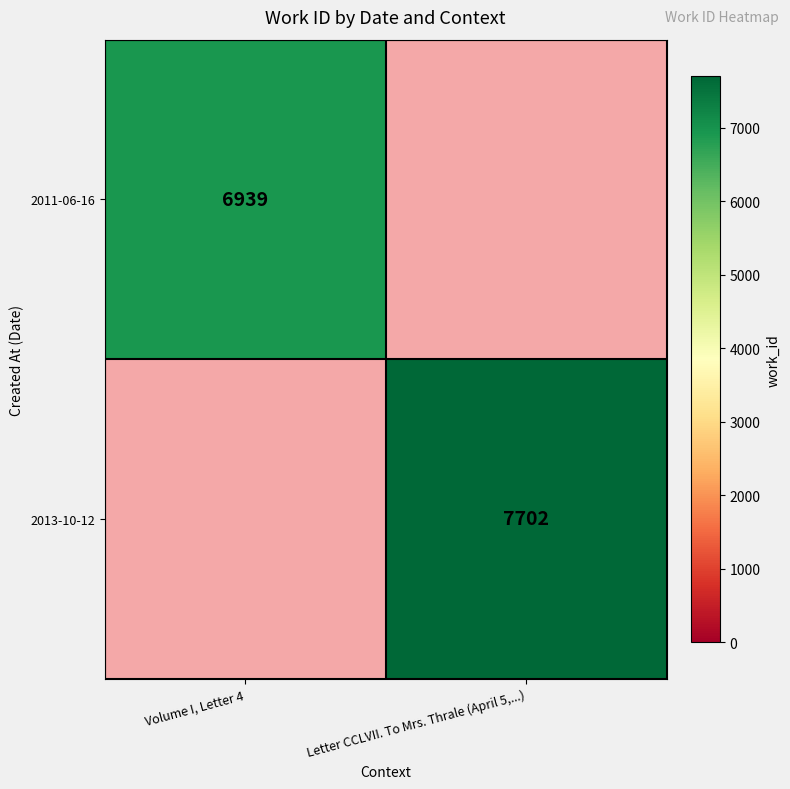

Is it true that 2011-06-16 equals 6939 at Volume I, Letter 4?

True